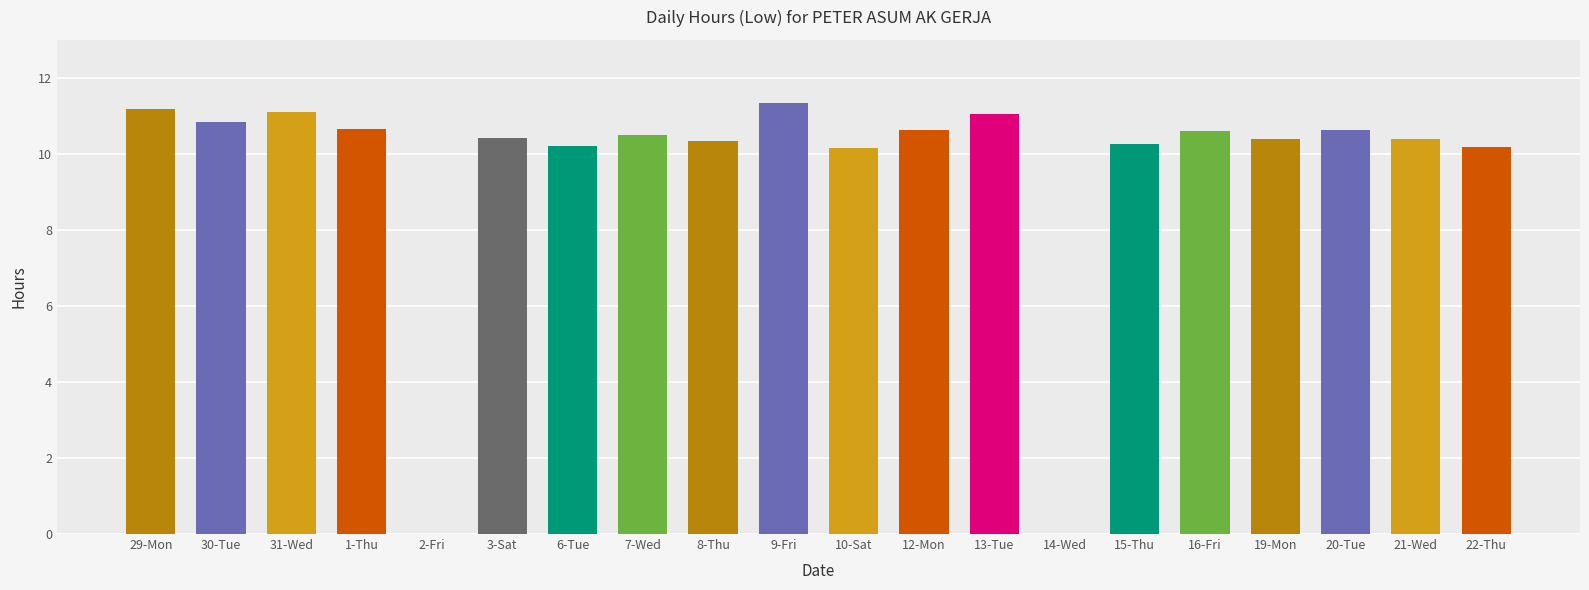

The chart shows a value of 10.4 at 21-Wed. True or false?

True